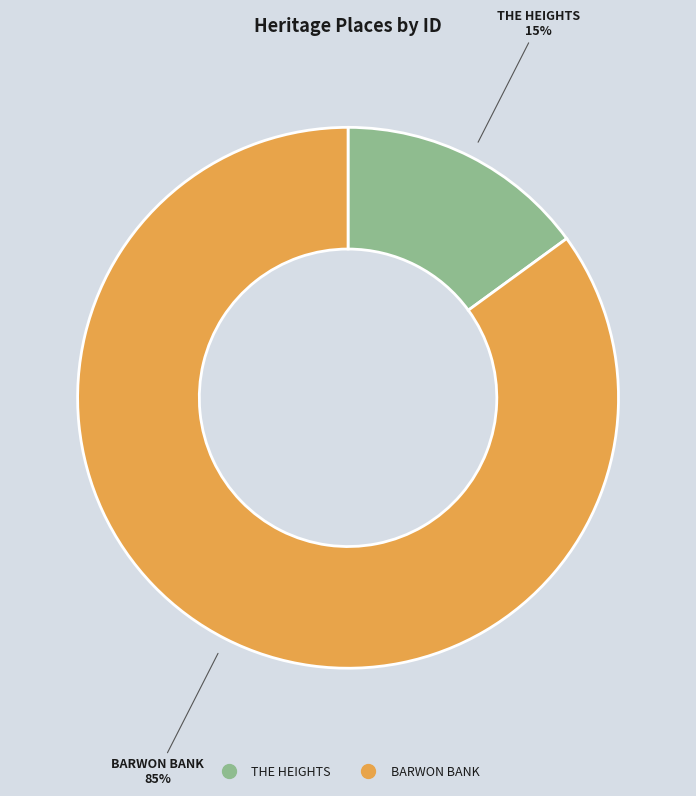

True or false: THE HEIGHTS accounts for 15% of the total.

True